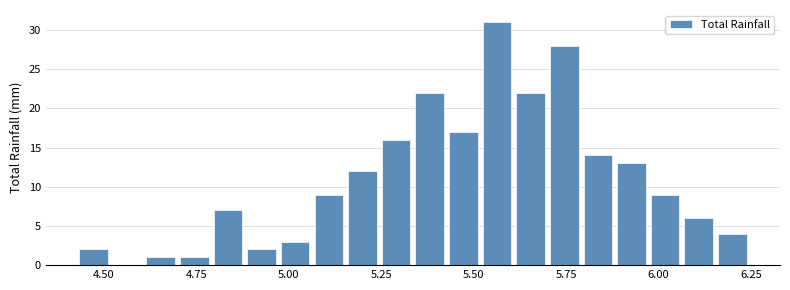

Around what value on the x-axis is the tallest bar? Give the approximate position of its centre, as read against the axis.

5.55